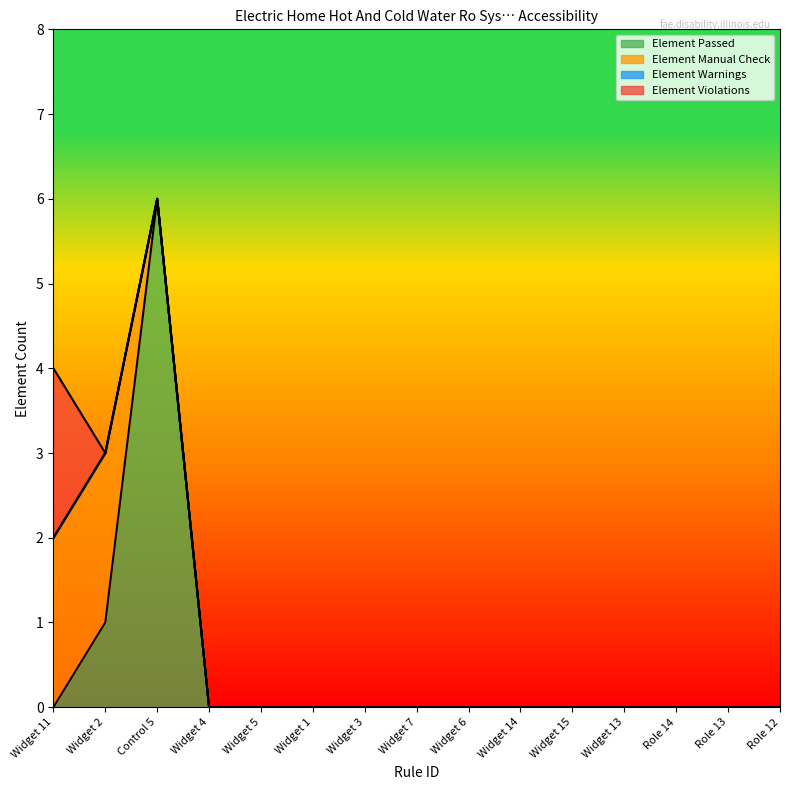

What is the difference between the maximum and minimum values in the Element Passed series?

6